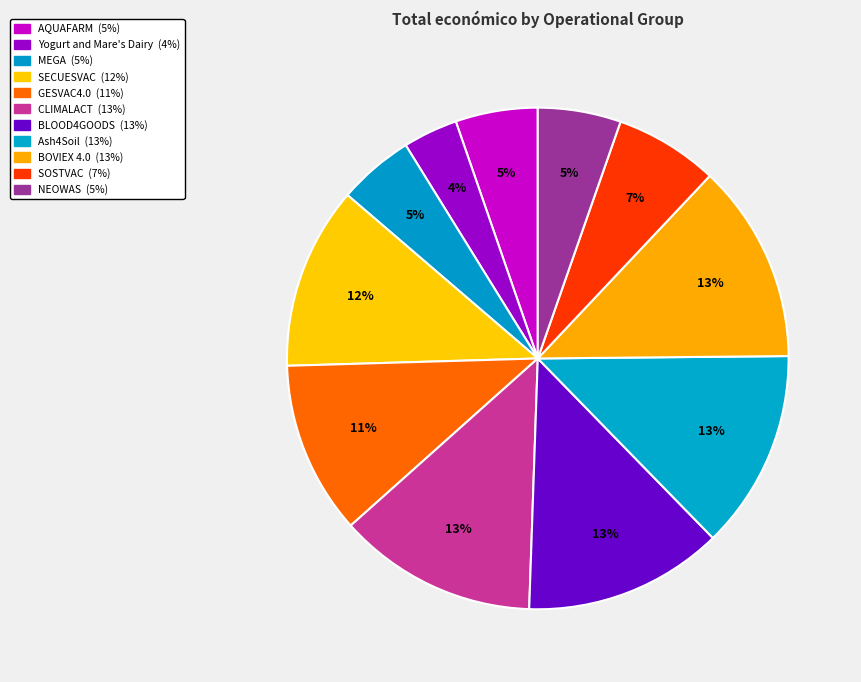

The MEGA slice represents 5% of the pie. True or false?

True